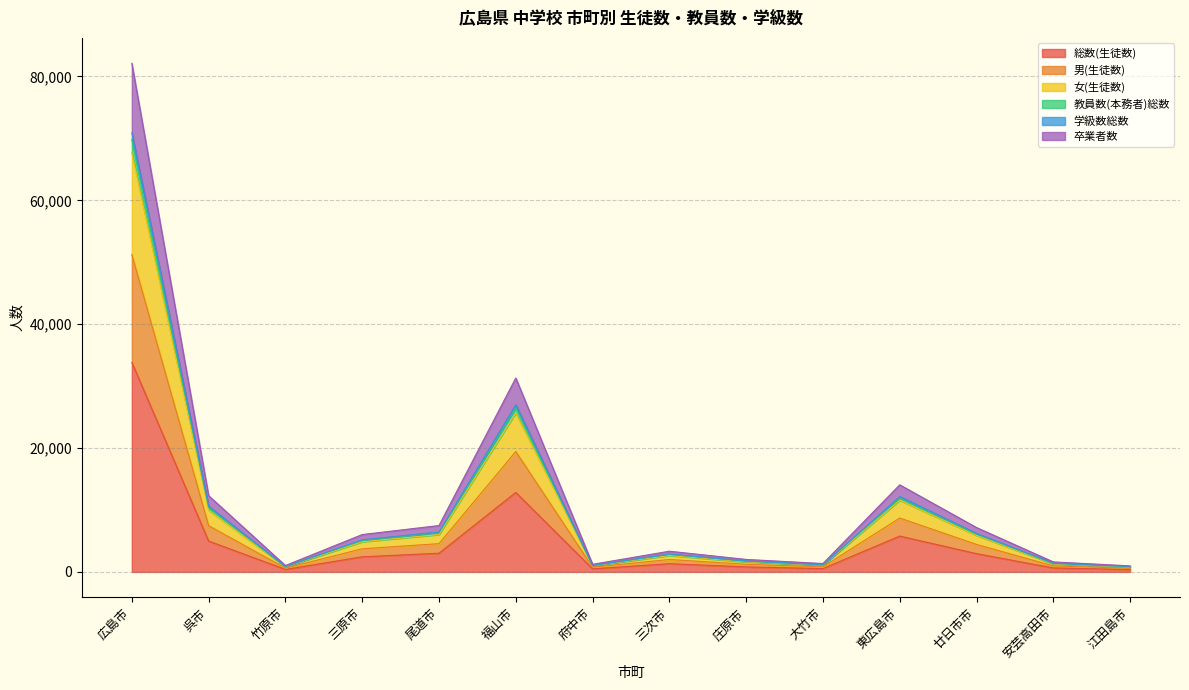

How many interior local valleys does the 卒業者数 series have?

3